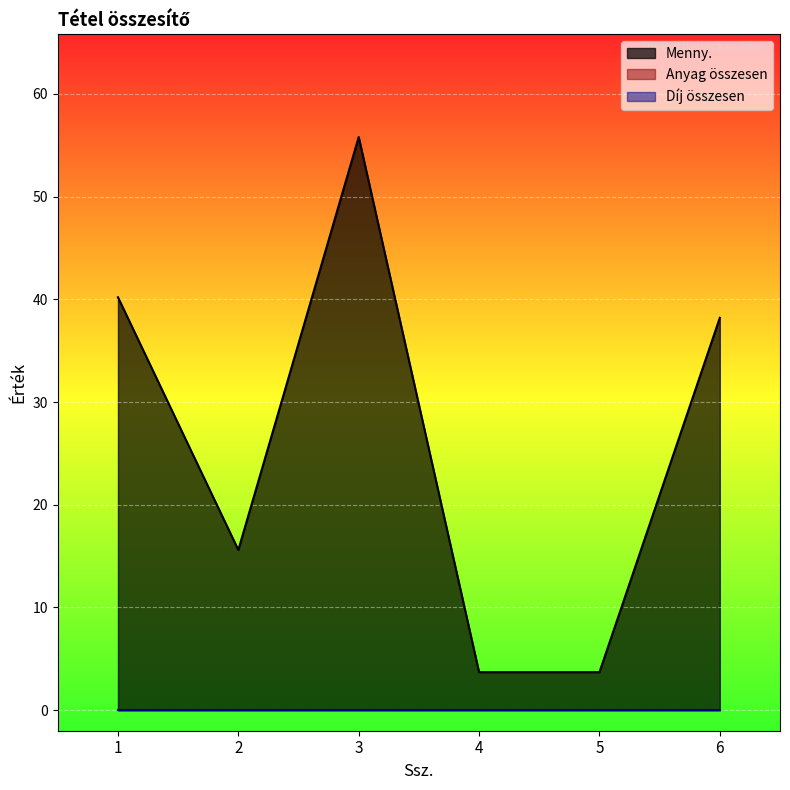

True or false: Anyag összesen and Menny. cross at least once.

False